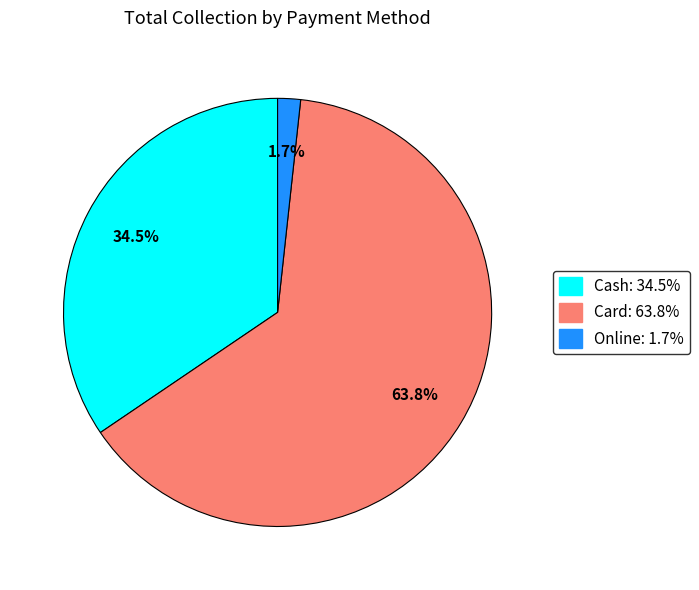

Which category has the smallest portion of the pie?

Online